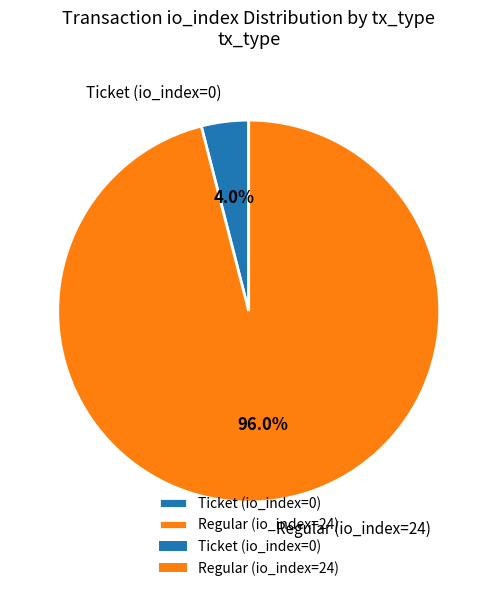

To the nearest percent, what portion does Regular (io_index=24) represent?

96%